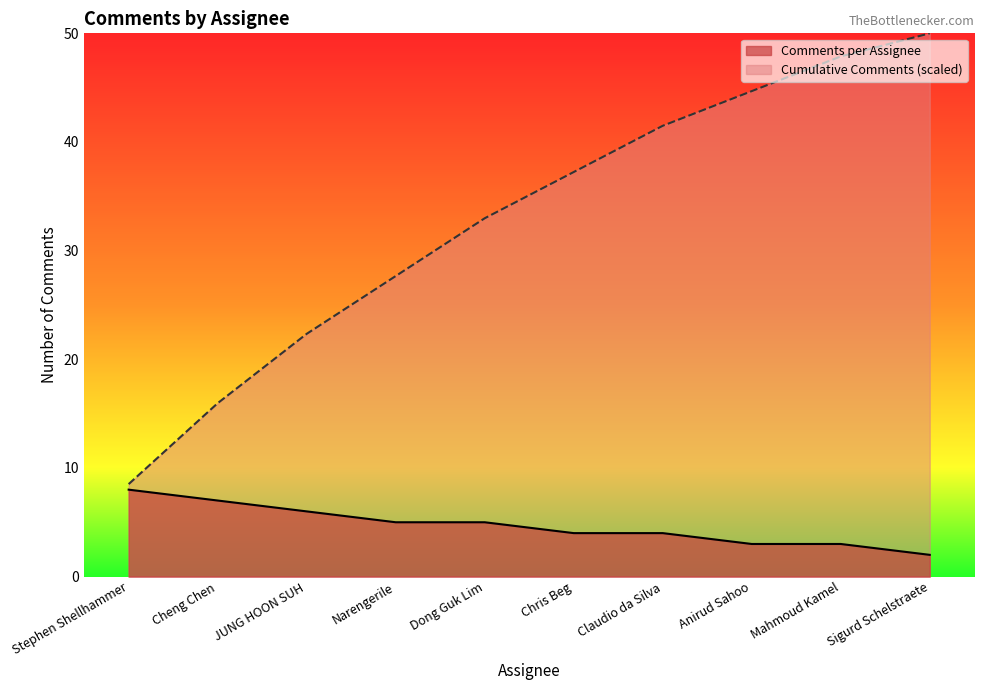

Is it true that Comments per Assignee equals 3.5 at Stephen Shellhammer?

False